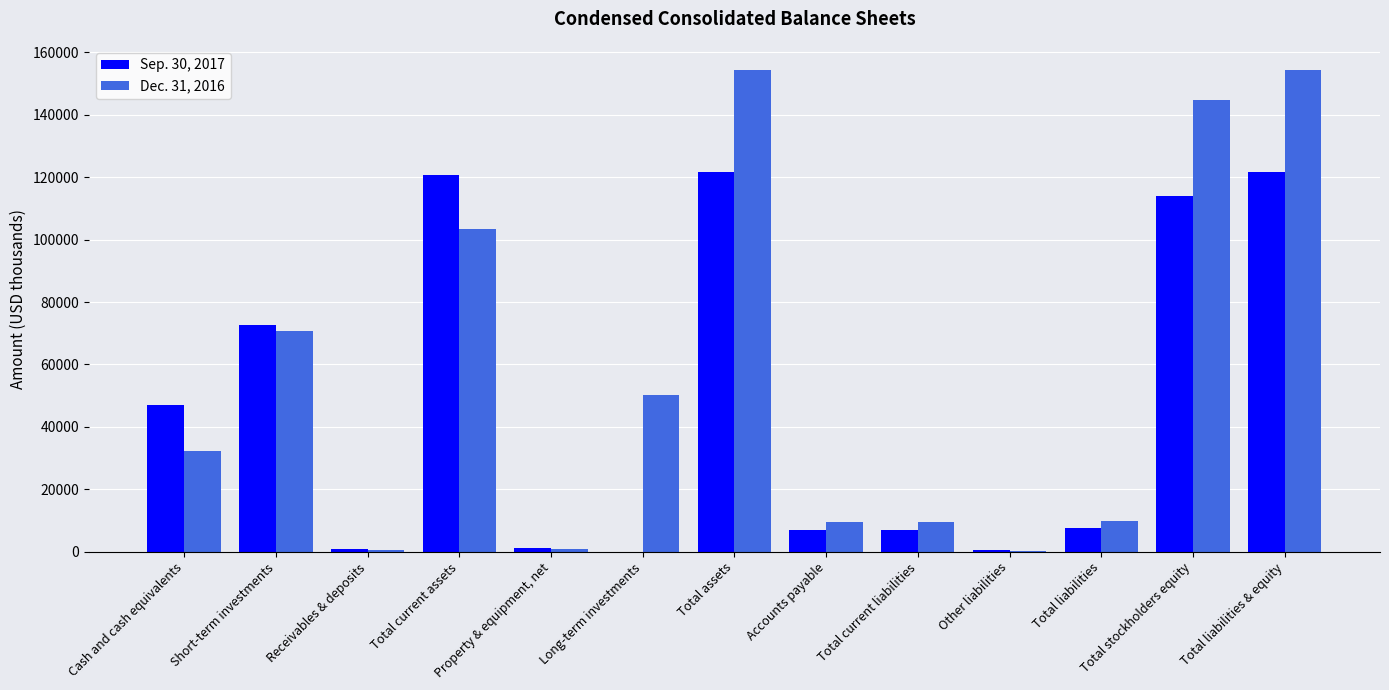

Is it true that Dec. 31, 2016 equals 9716 at Total liabilities?

True